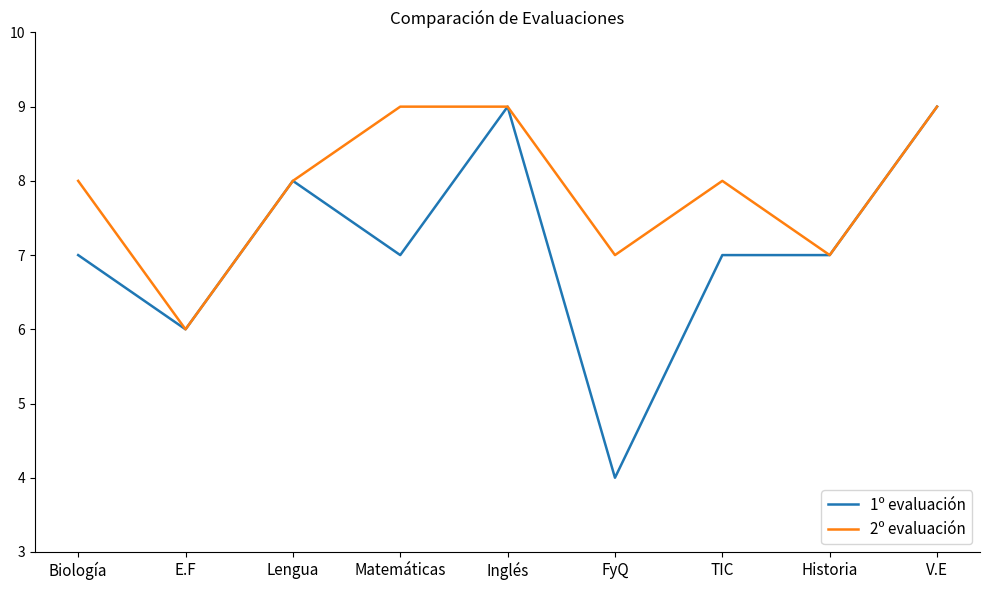

What is the average value of the 2º evaluación series?

8